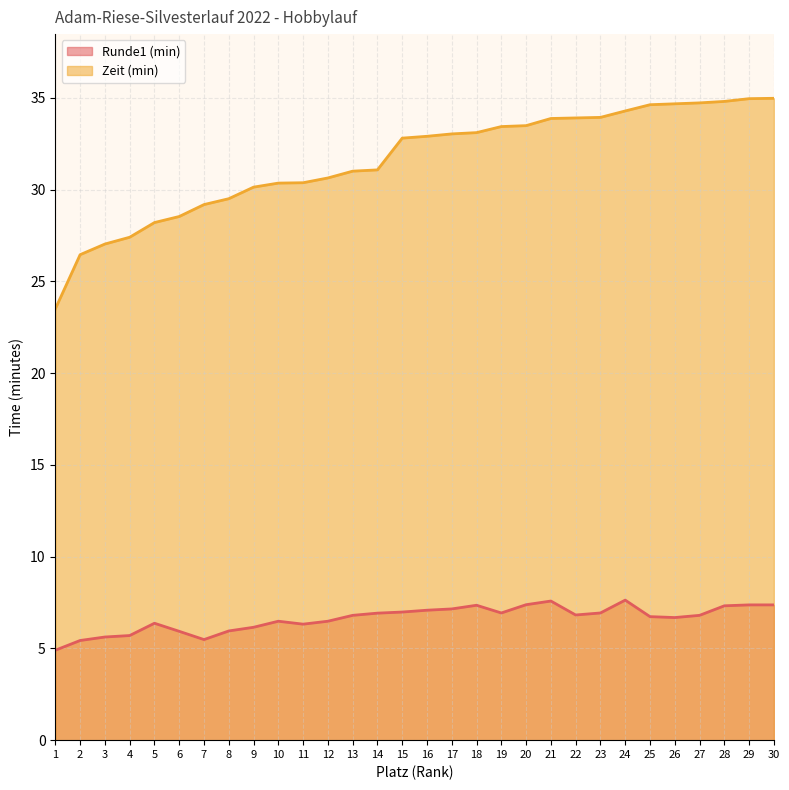

Which has a higher value, 4 or 5?

5